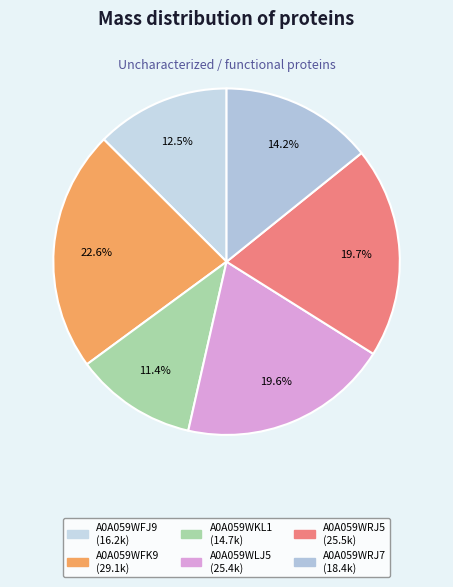

How many segments does this pie chart have?

6